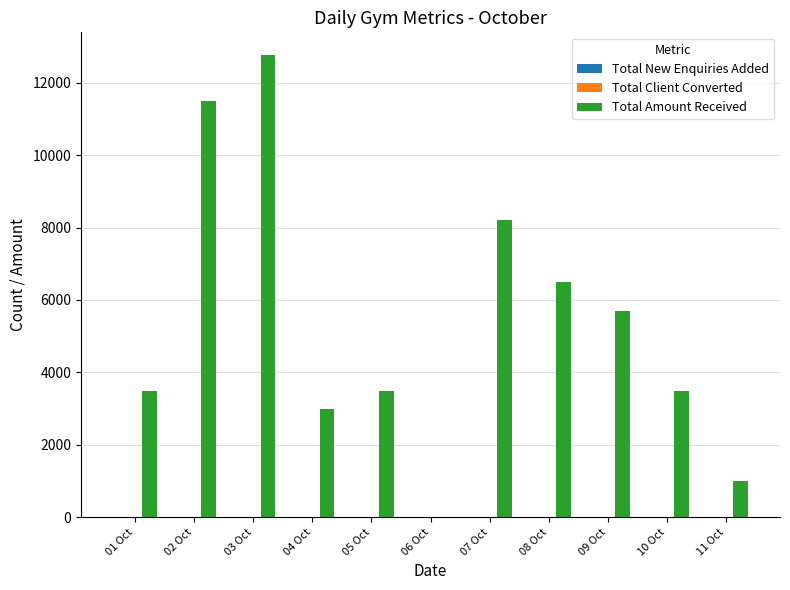

Which series has the largest total across all categories?

Total Amount Received